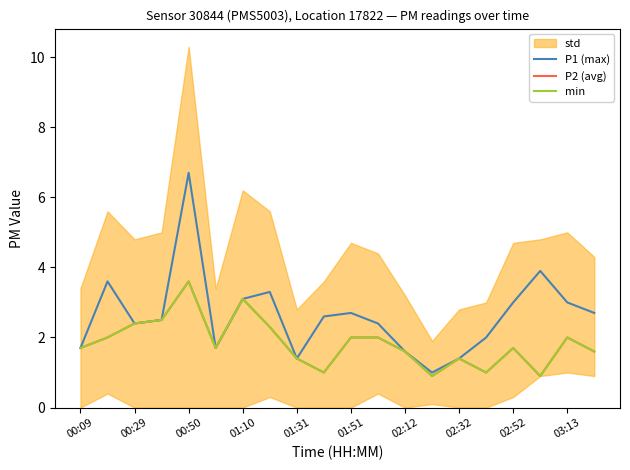

How many interior local valleys does the P2 (avg) series have?

5